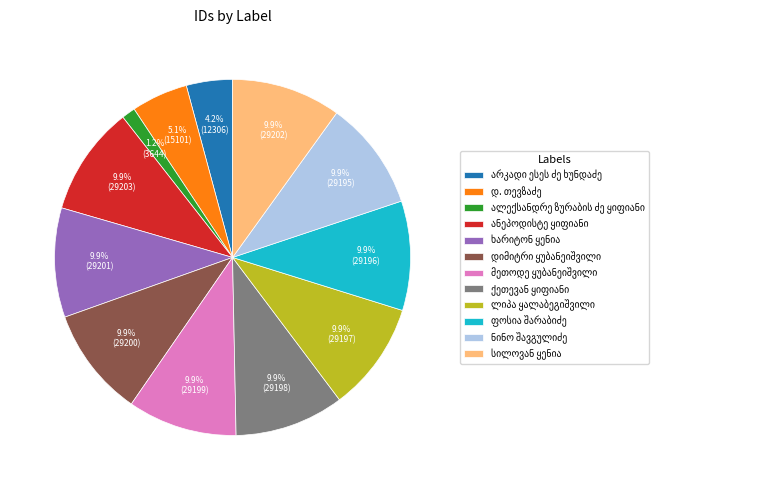

Is there a majority slice in this chart?

No